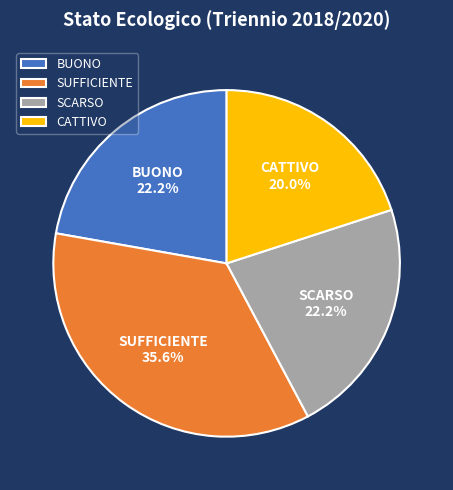

What percentage is NOT represented by CATTIVO?

80.0%